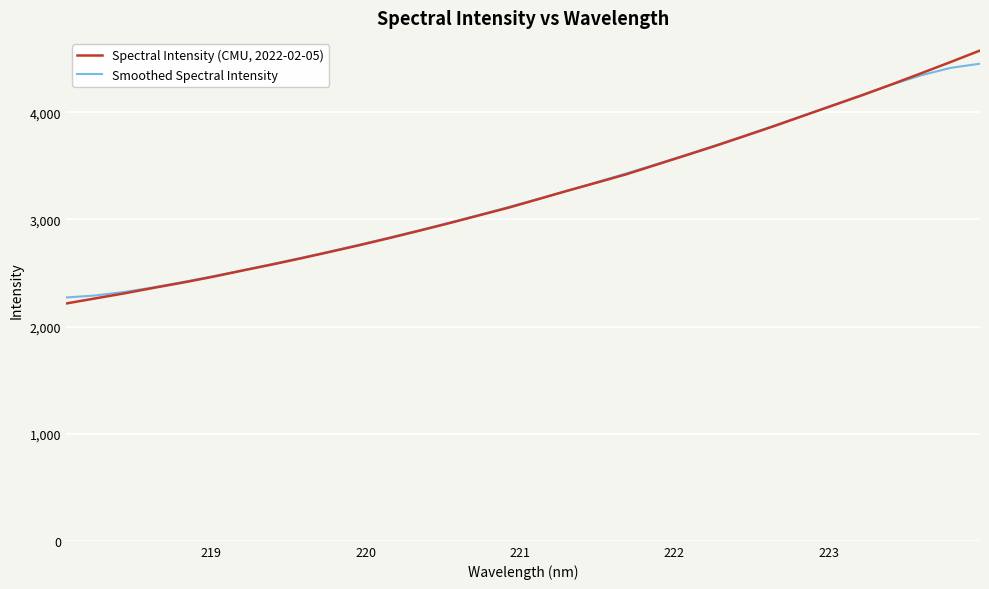

What are all the series names shown in the legend?

Spectral Intensity (CMU, 2022-02-05), Smoothed Spectral Intensity